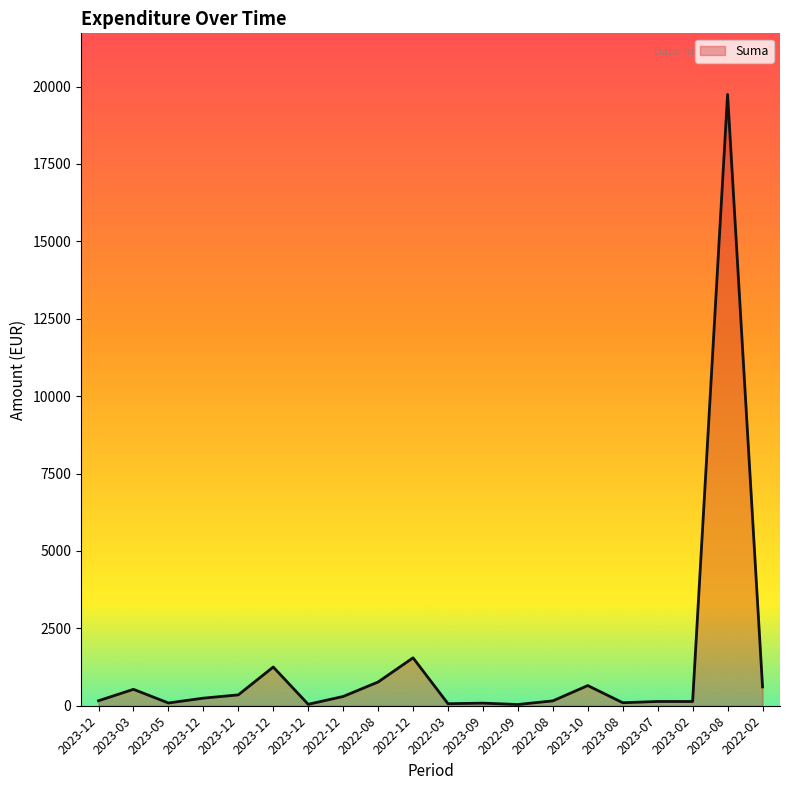

List the labels in order of value, largest first.

2023-08, 2022-12, 2023-12, 2022-08, 2023-10, 2022-02, 2023-03, 2023-12, 2022-12, 2023-12, 2023-12, 2022-08, 2023-07, 2023-02, 2023-08, 2023-05, 2023-09, 2022-03, 2023-12, 2022-09